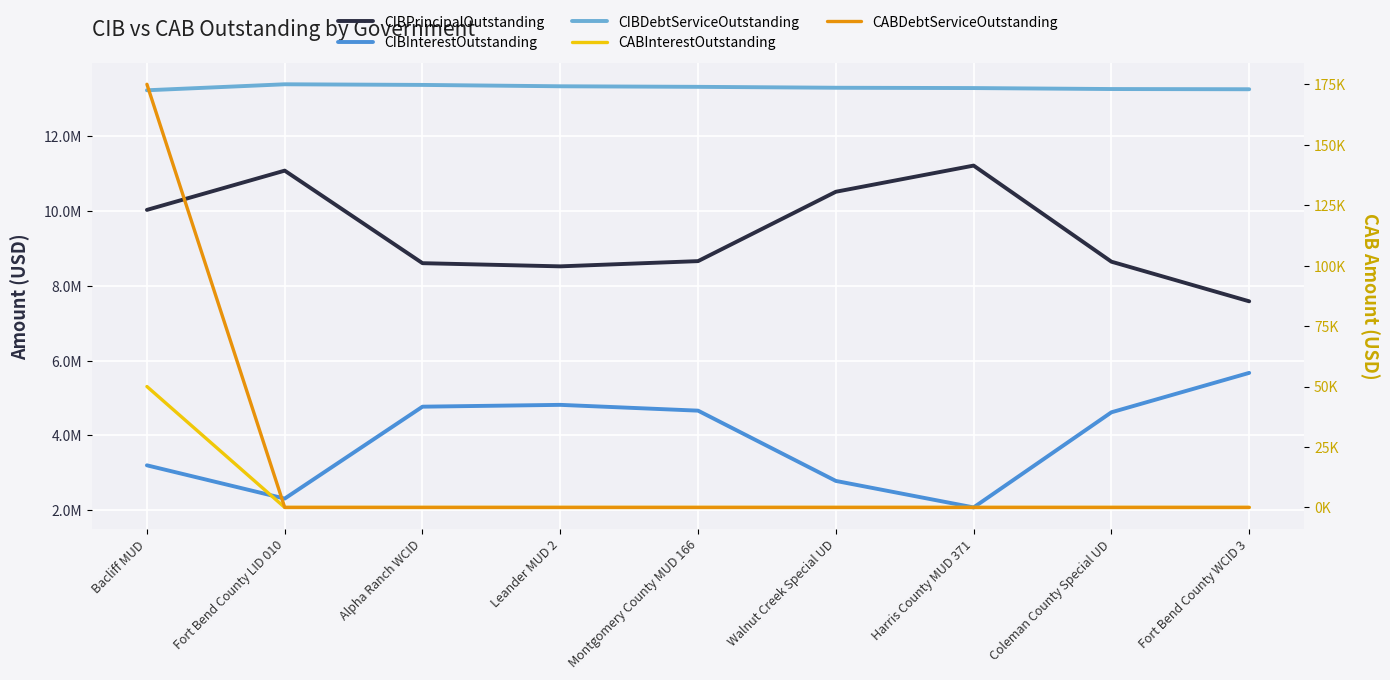

Is the value of CIBDebtServiceOutstanding at Fort Bend County LID 010 greater than the value of CIBPrincipalOutstanding at Walnut Creek Special UD?

Yes